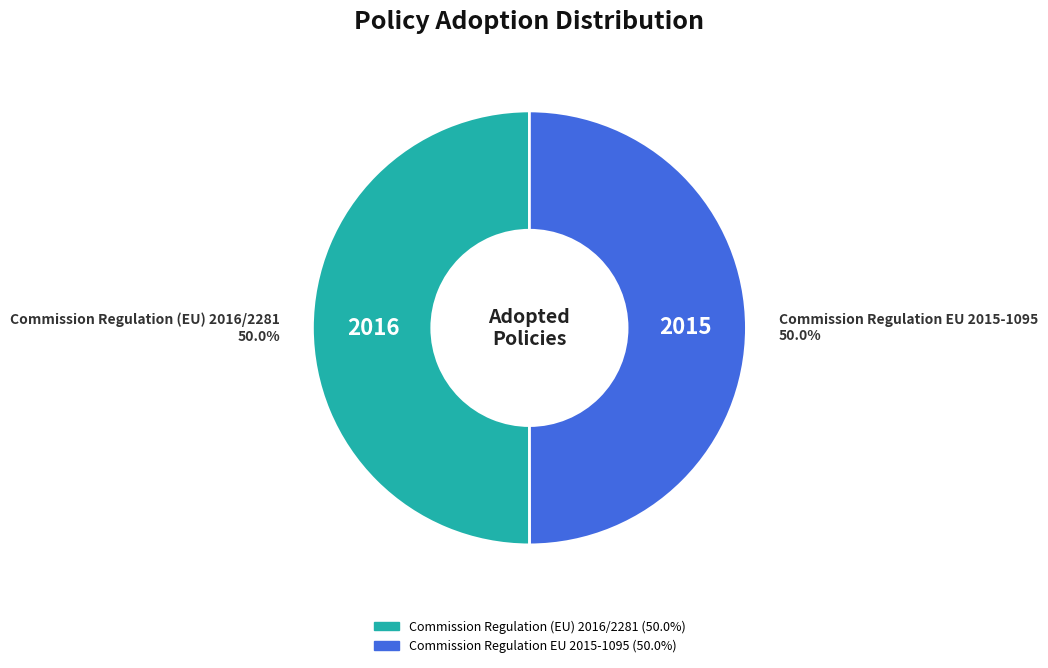

To the nearest percent, what is the average slice percentage?

50%